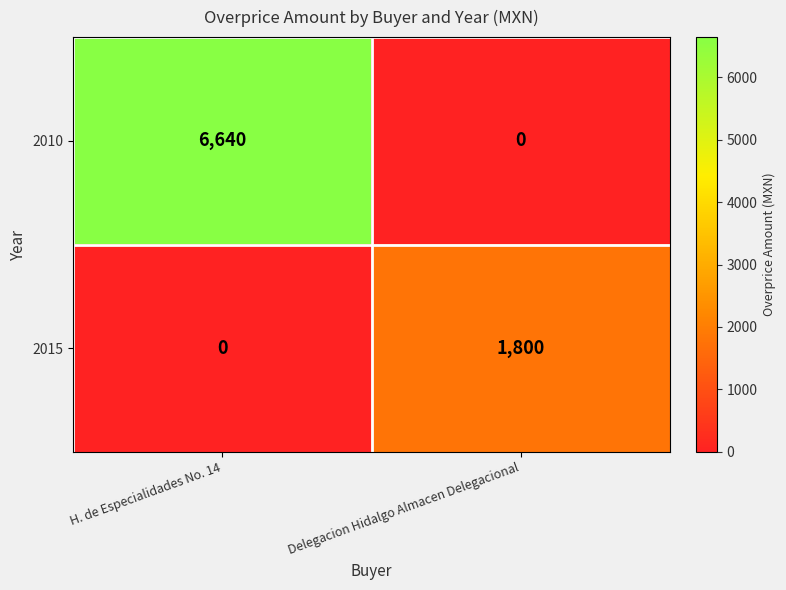

Is it true that 2010 equals -2478 at Delegacion Hidalgo Almacen Delegacional?

False